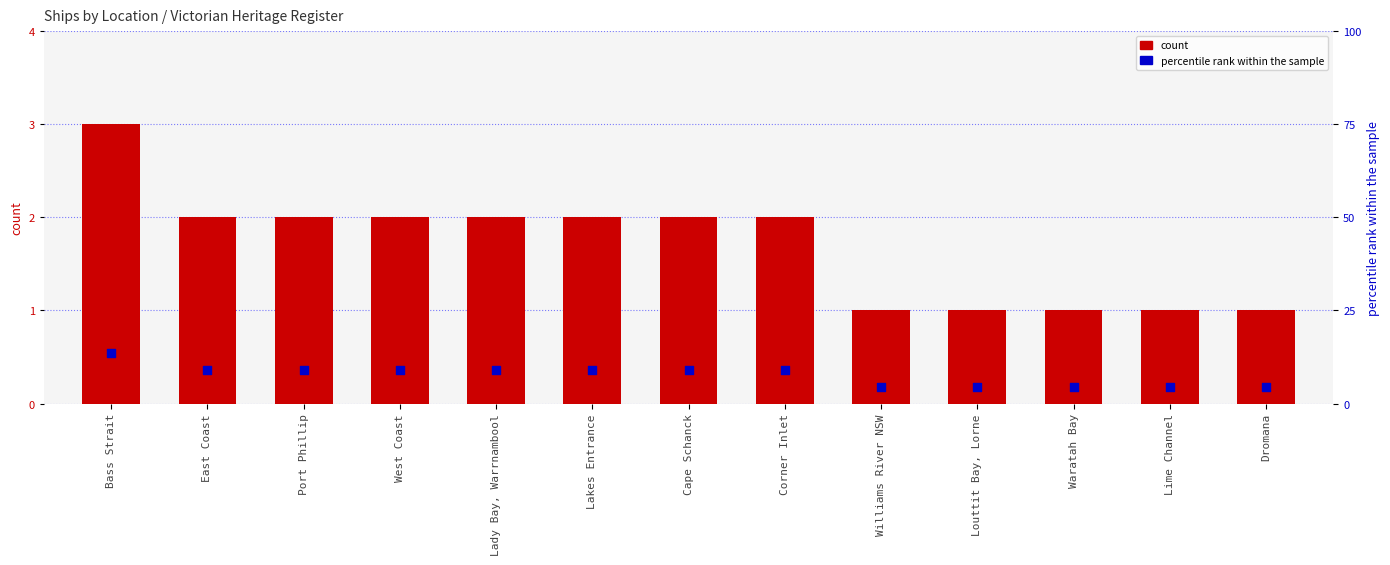

Which series reaches the maximum Y coordinate?

percentile rank within the sample